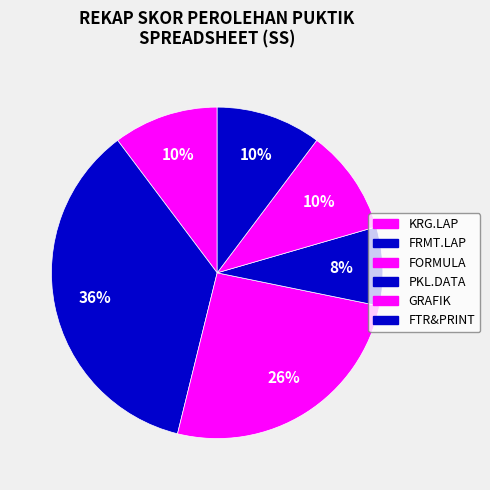

Is there a majority slice in this chart?

No